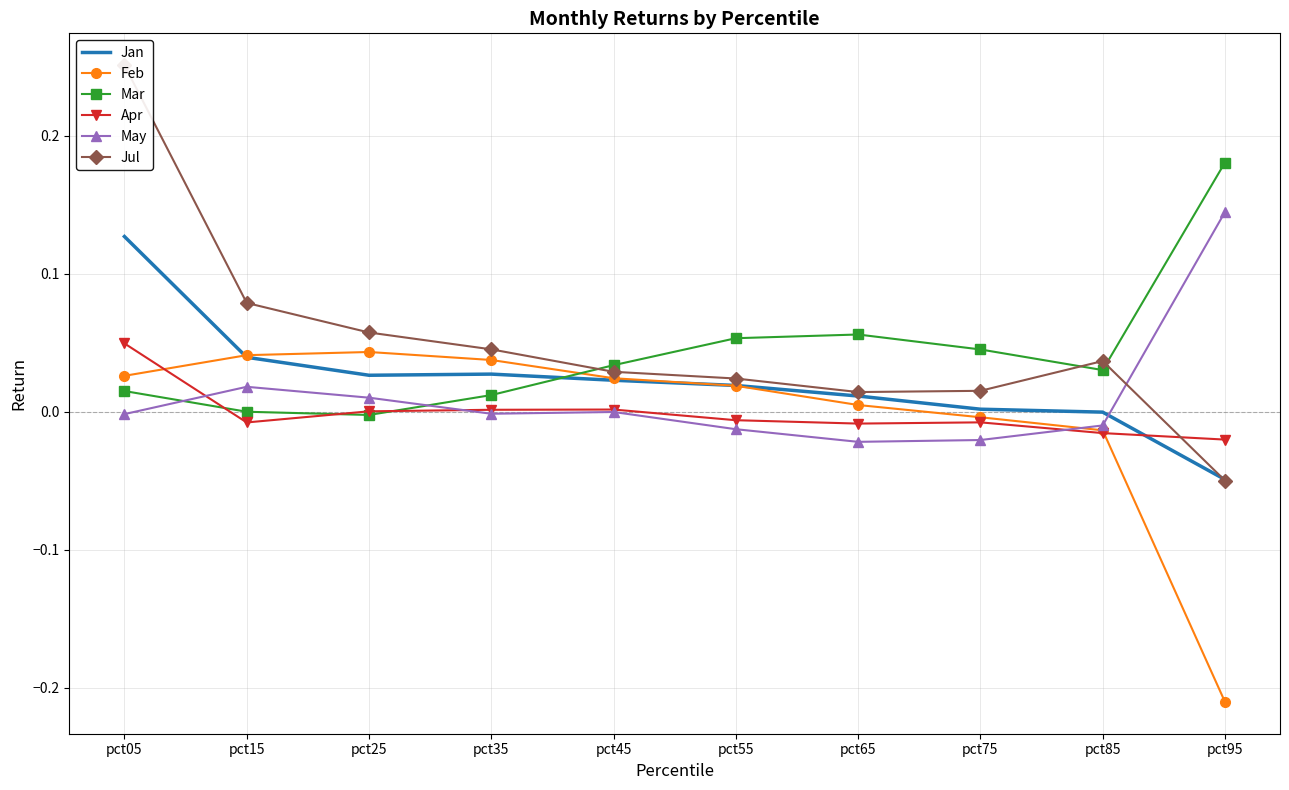

Between pct35 and pct15, which is larger?

pct15